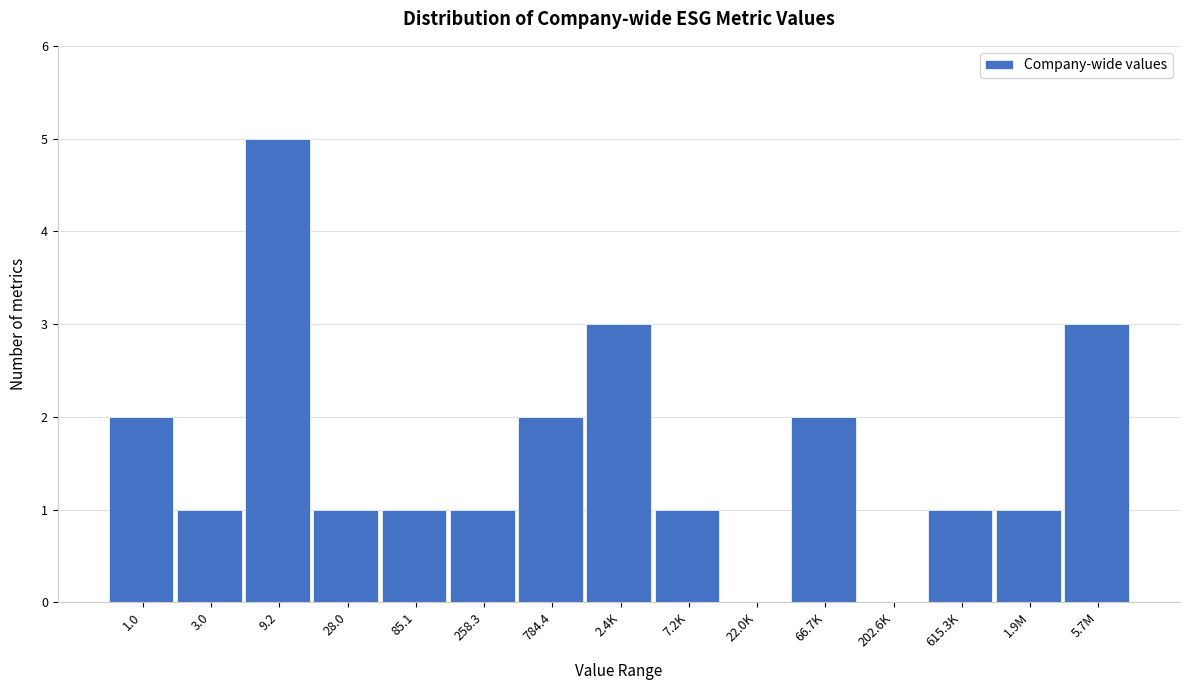

Reading right to left, transcribe all the data shown in this chart.

5.7M=3	1.9M=1	615.3K=1	202.6K=0	66.7K=2	22.0K=0	7.2K=1	2.4K=3	784.4=2	258.3=1	85.1=1	28.0=1	9.2=5	3.0=1	1.0=2